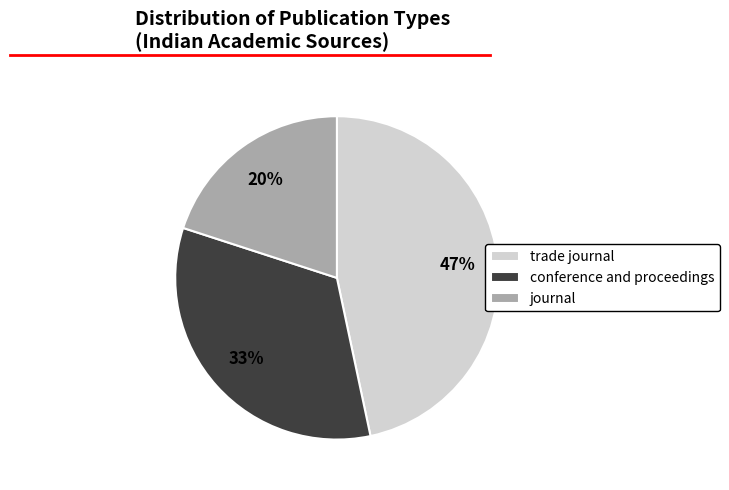

To the nearest percent, what percentage of the pie is journal?

20%